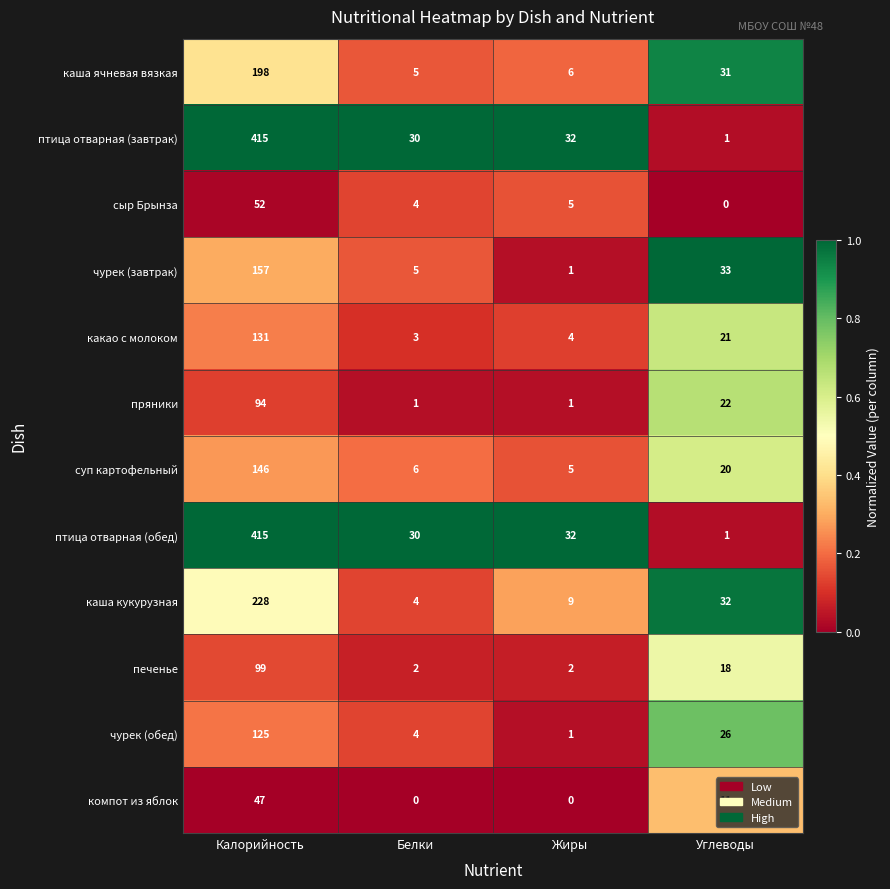

What is the sum of all сыр Брынза values?

61